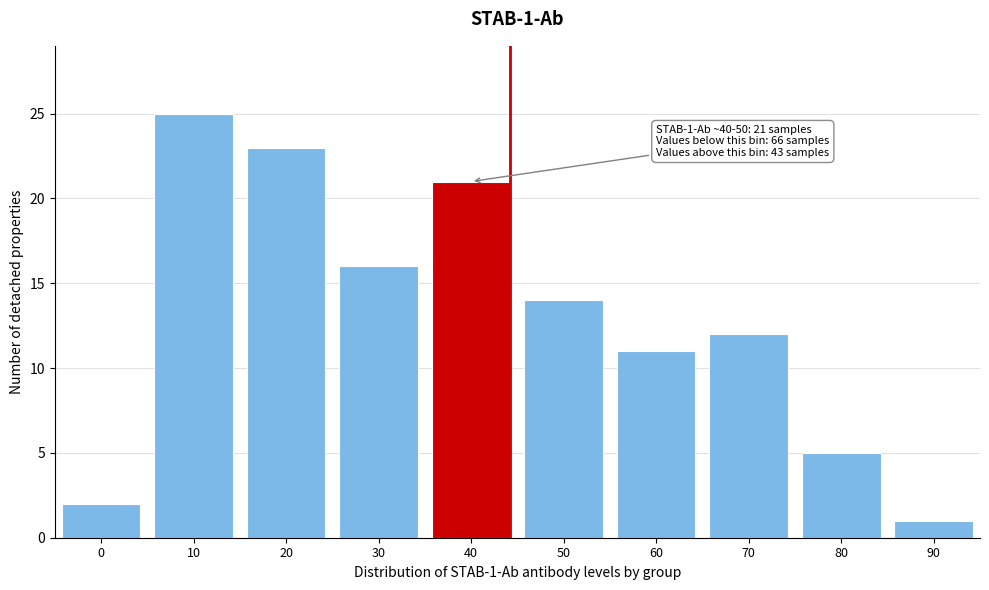

Reading left to right, extract all data points from this chart.

0=2	10=25	20=23	30=16	40=21	50=14	60=11	70=12	80=5	90=1